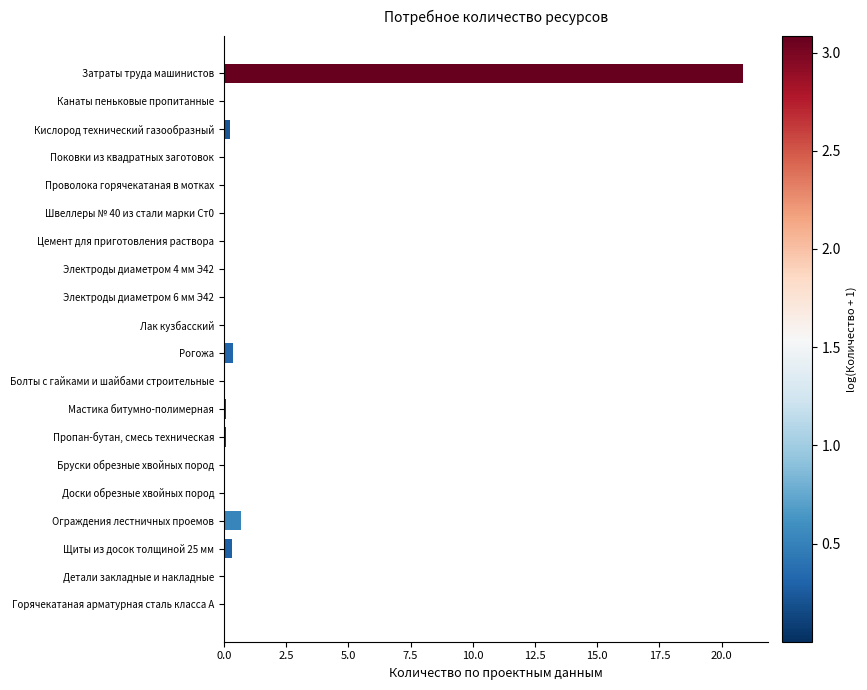

What is the sum of all values?

22.7